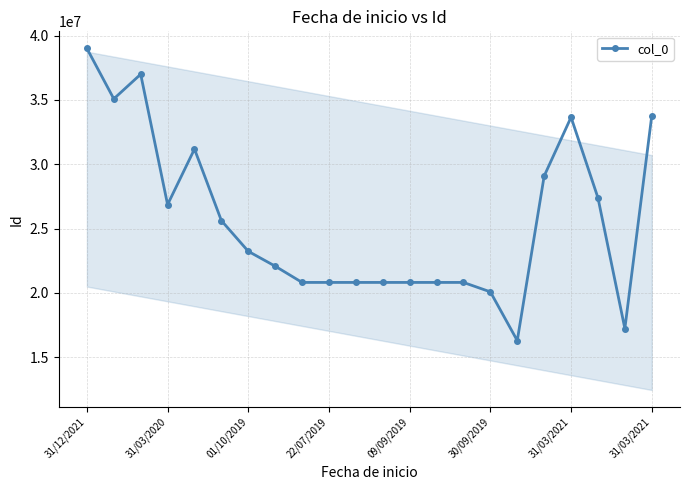

What is the greatest value displayed?

38999207